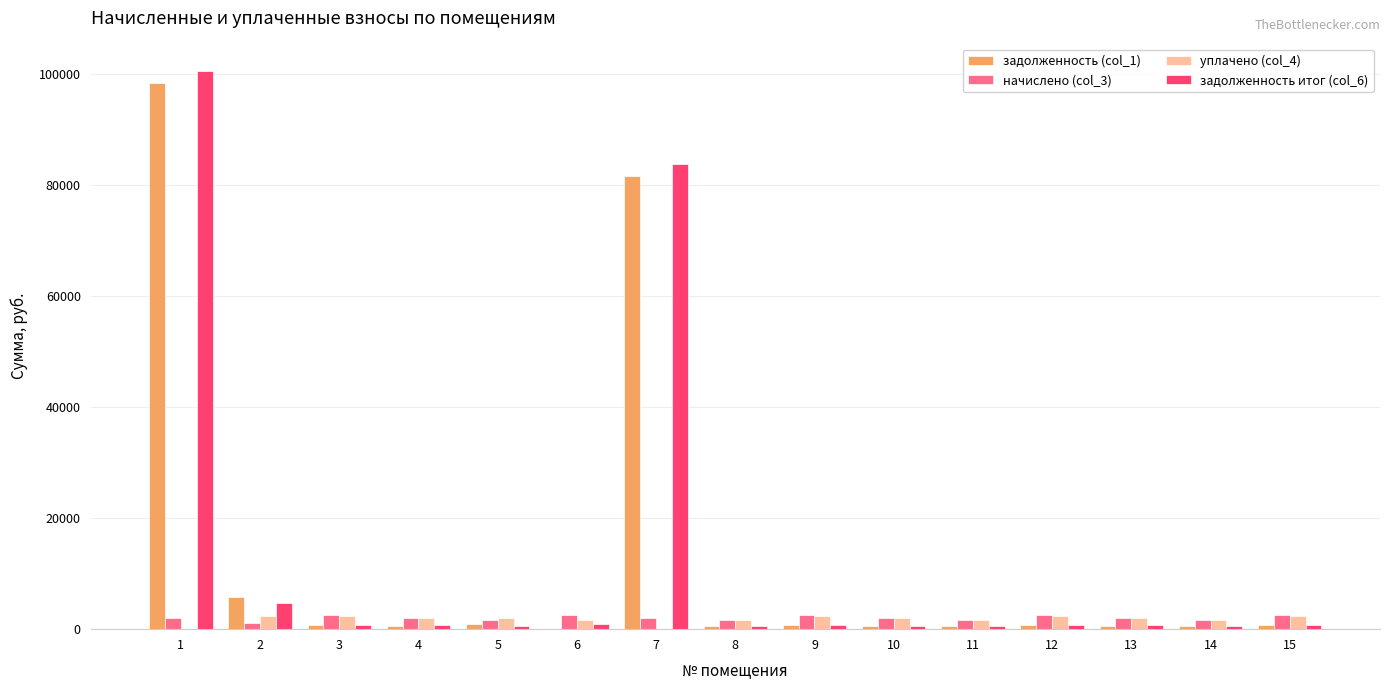

What is the total value across all series at 2?

13908.9